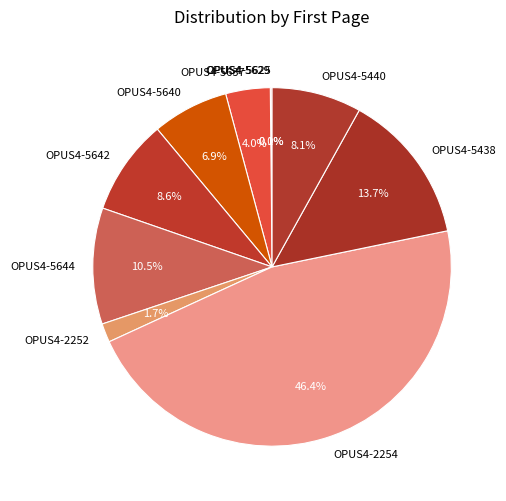

To the nearest percent, what percentage of the pie is OPUS4-5440?

8%